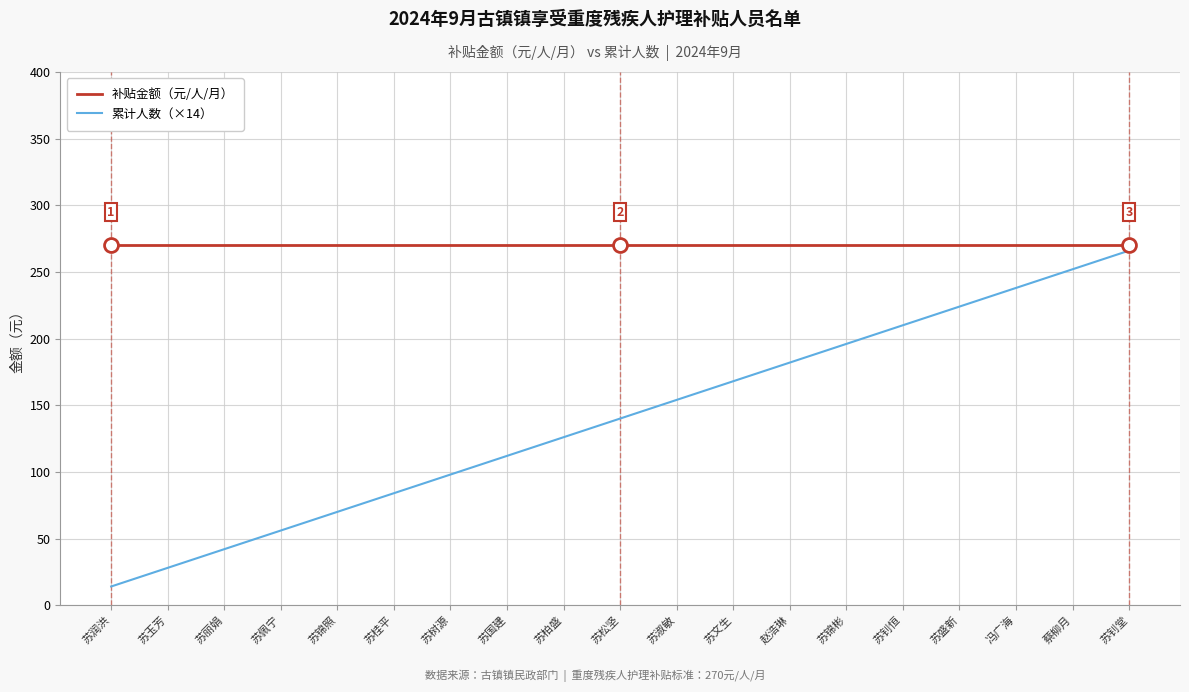

What is the difference between the highest and lowest values at 冯广海?

32